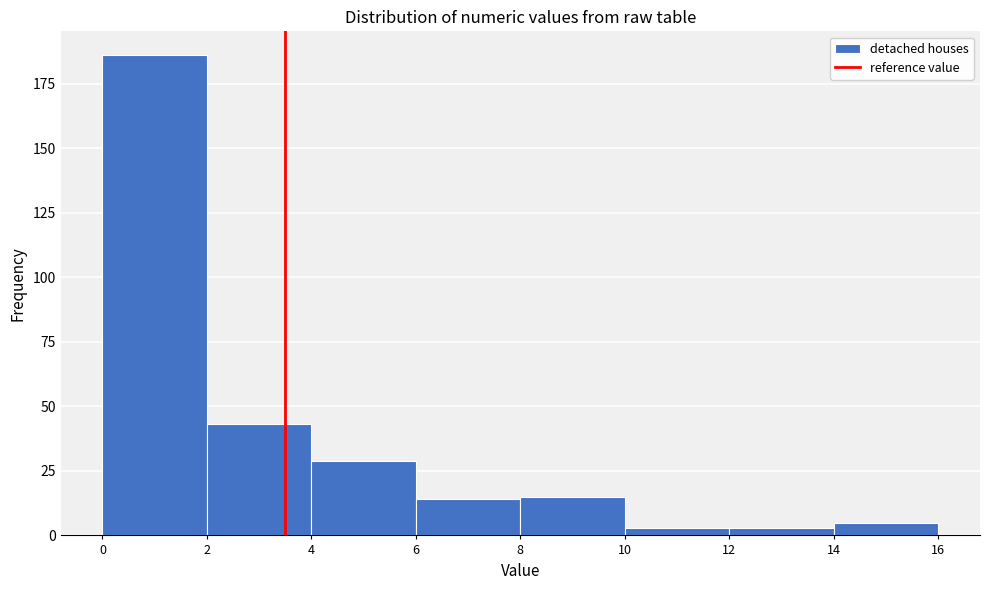

What is the height of the bar covering 0 to 2 on the x-axis? The values are not printed on the chart, so give them approximately, as read against the axis.

185